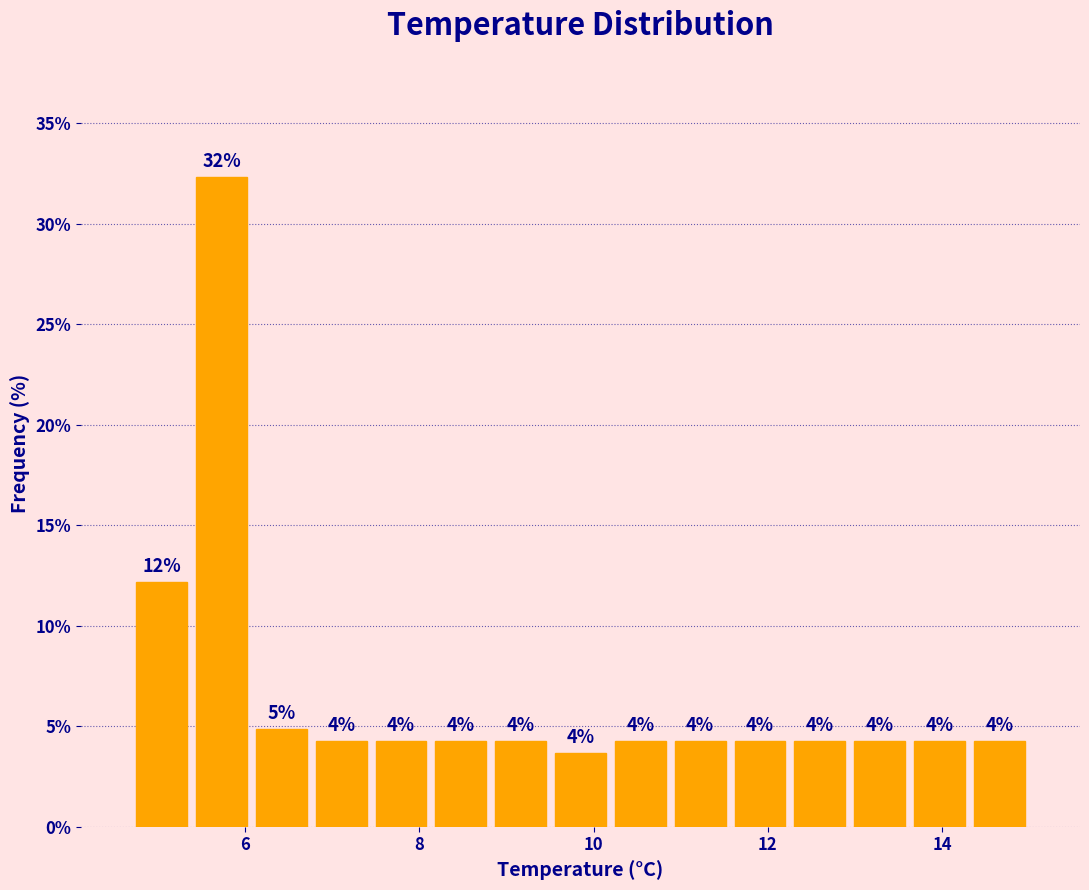

Read against the x-axis, roughly where is the centre of the tallest bar?

5.8